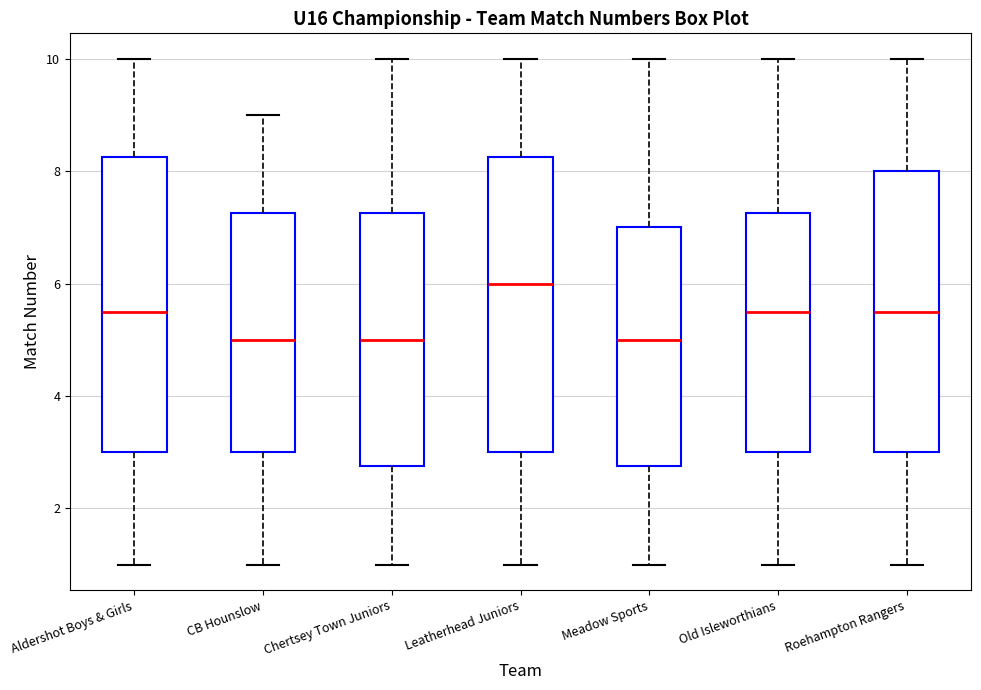

Which box's median line is the highest?

Leatherhead Juniors